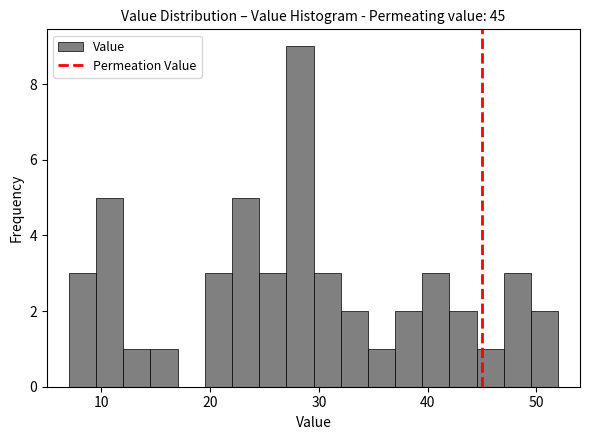

Around what value on the x-axis is the tallest bar? Give the approximate position of its centre, as read against the axis.

28